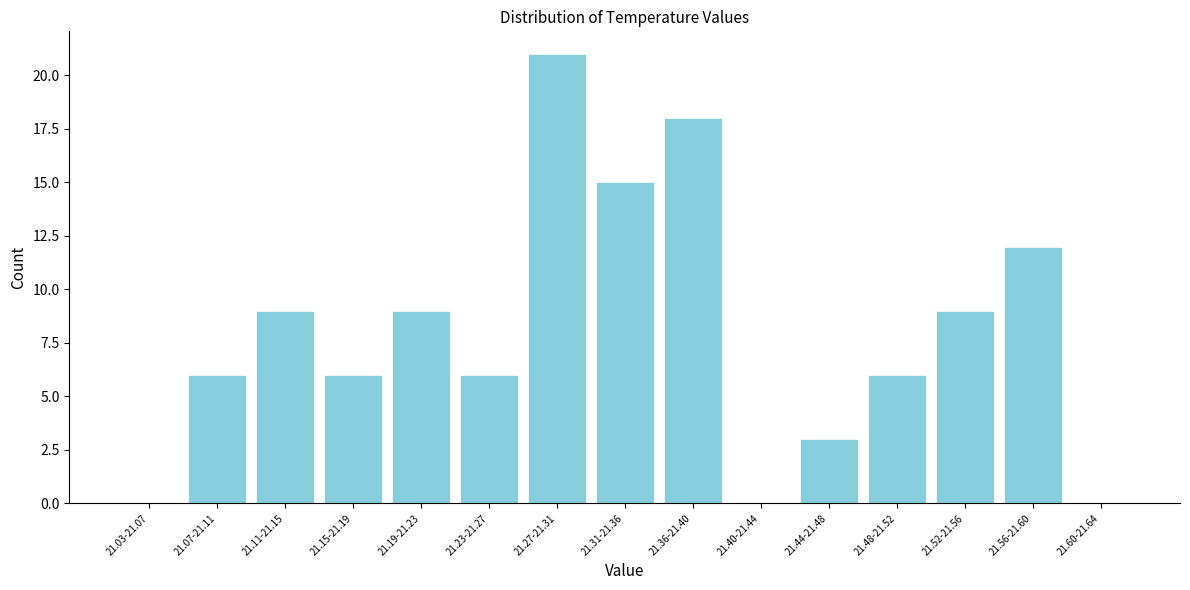

Reading left to right, list all the values displayed in this chart.

21.03-21.07=0	21.07-21.11=6	21.11-21.15=9	21.15-21.19=6	21.19-21.23=9	21.23-21.27=6	21.27-21.31=21	21.31-21.36=15	21.36-21.40=18	21.40-21.44=0	21.44-21.48=3	21.48-21.52=6	21.52-21.56=9	21.56-21.60=12	21.60-21.64=0